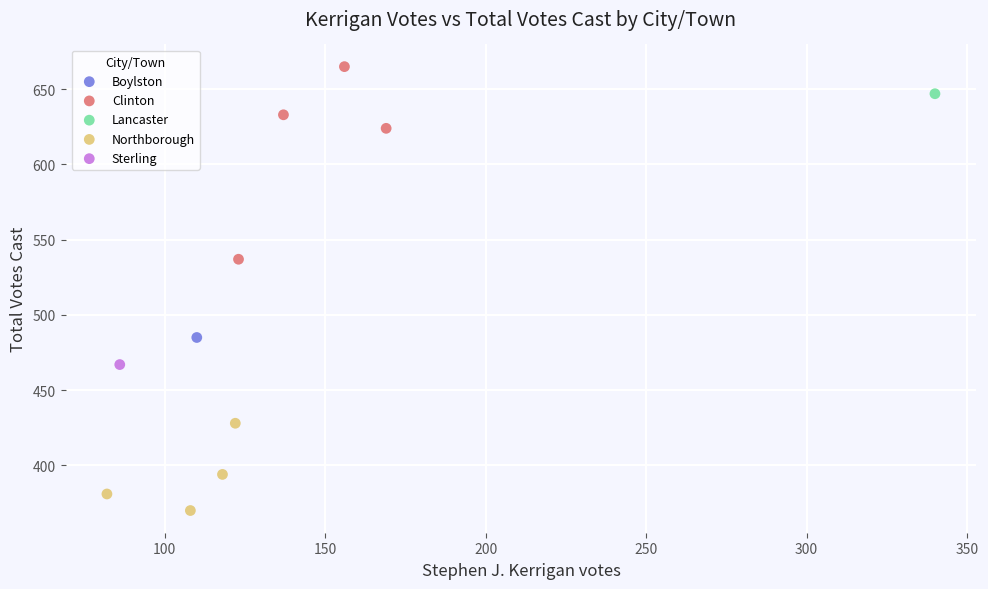

Which series reaches the maximum Y coordinate?

Clinton